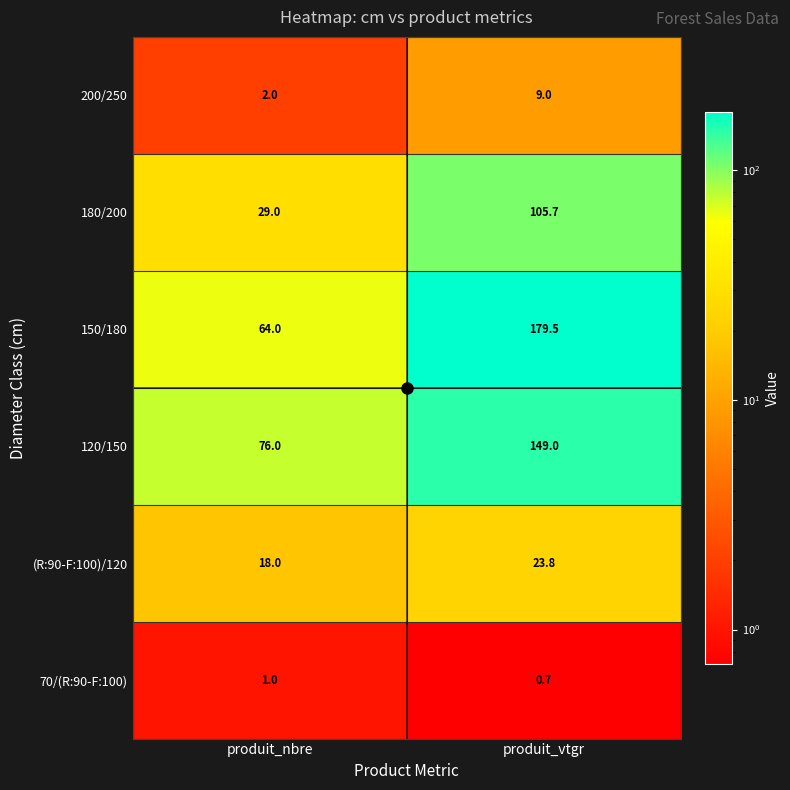

Which series has the widest spread of values?

150/180